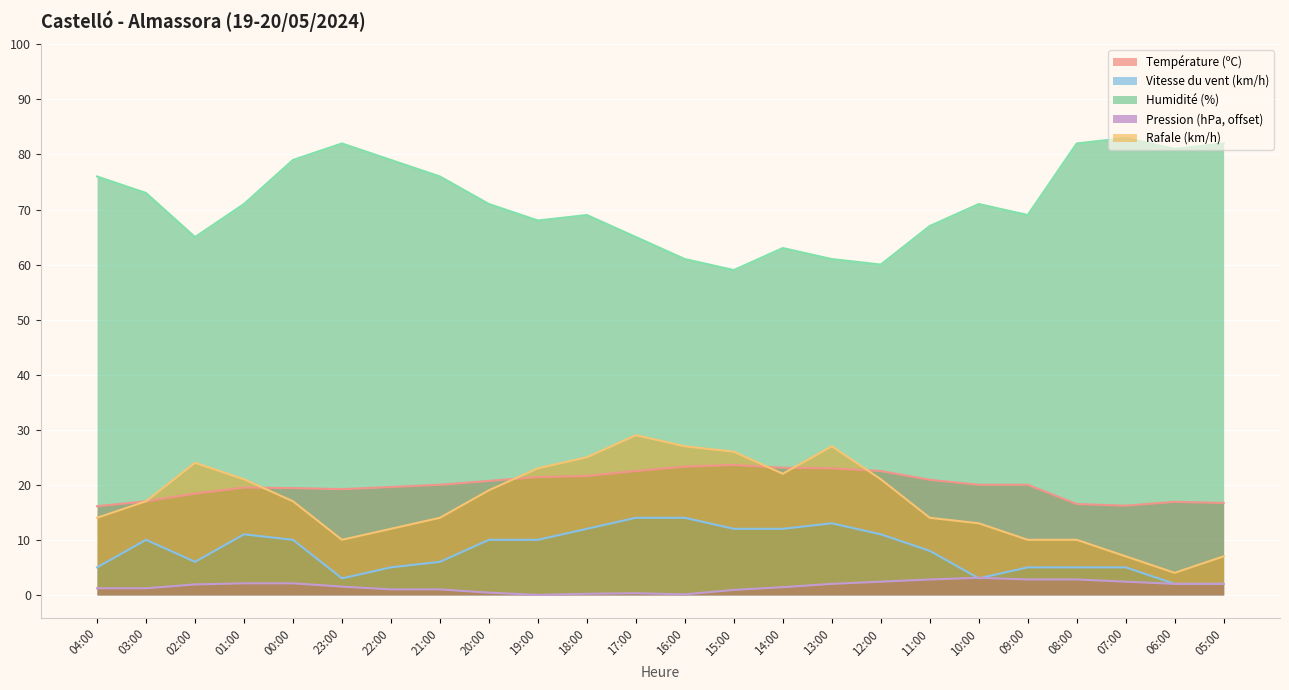

What is the label of the 5th point from the left?

00:00